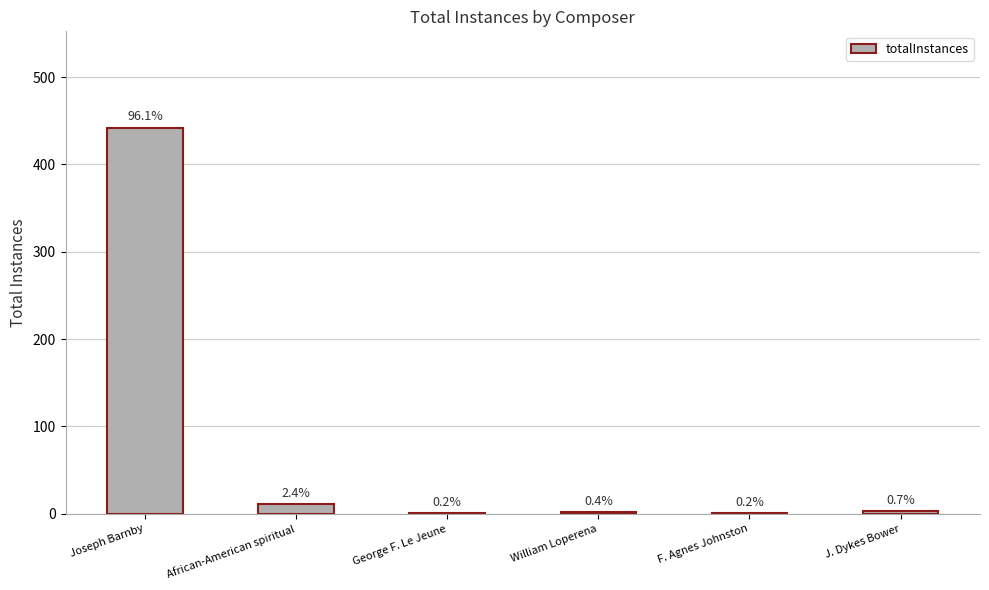

At which category does the chart reach its minimum across all series?

George F. Le Jeune